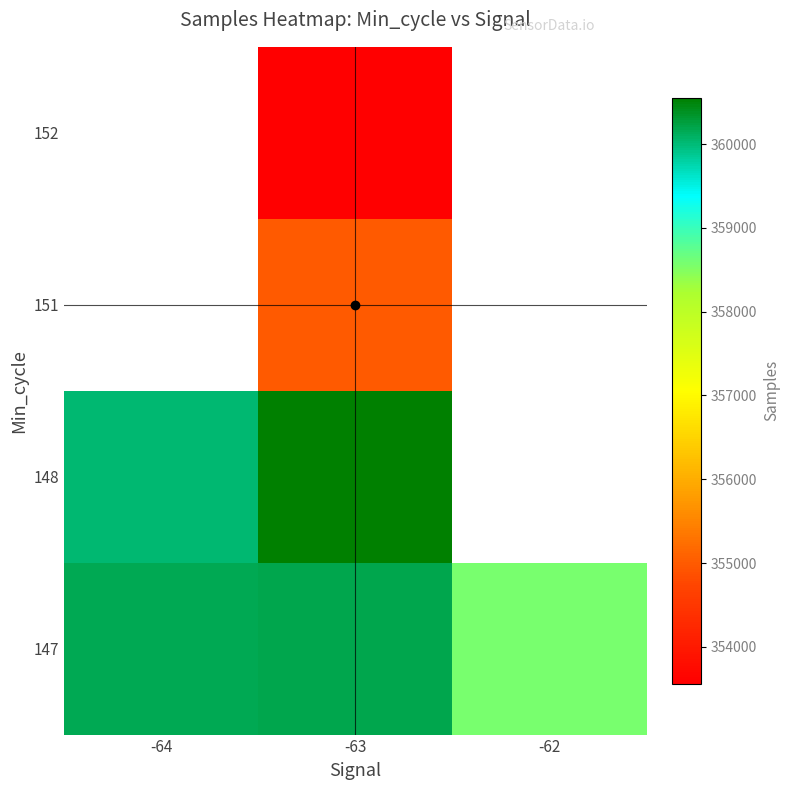

Which category has the lowest value in the 152 series?

-64